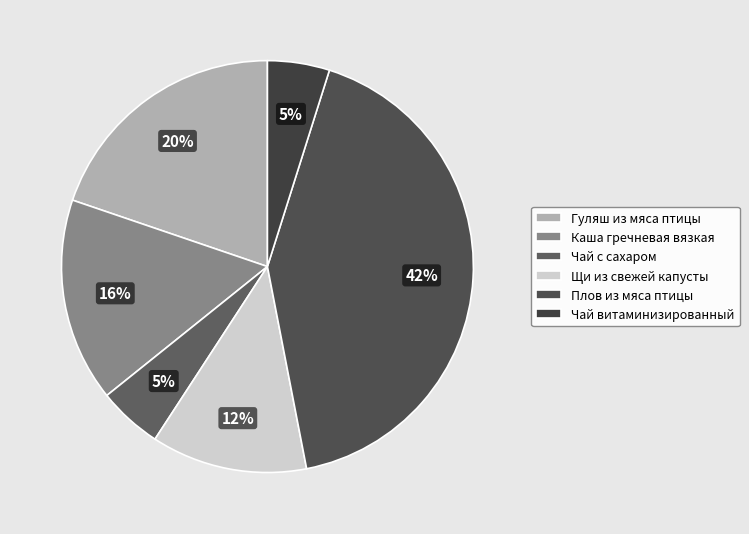

Which slice is the smallest?

Чай витаминизированный